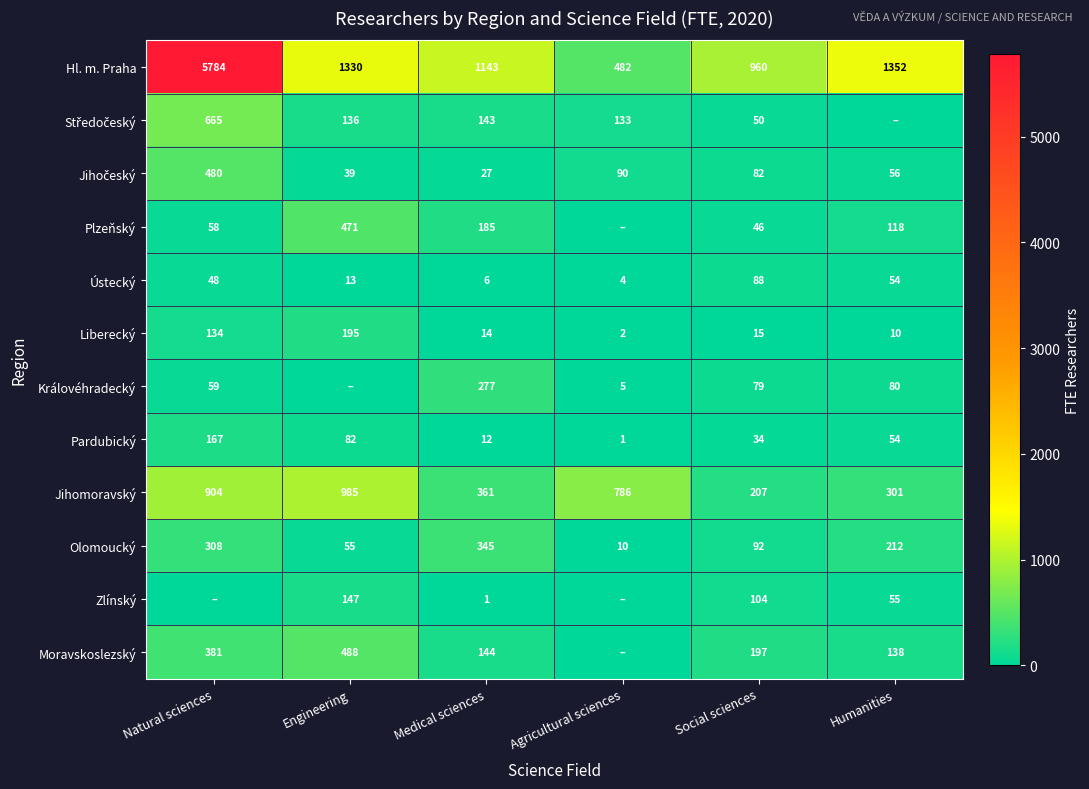

List the labels in order of Ústecký value, smallest first.

Agricultural sciences, Medical sciences, Engineering, Natural sciences, Humanities, Social sciences